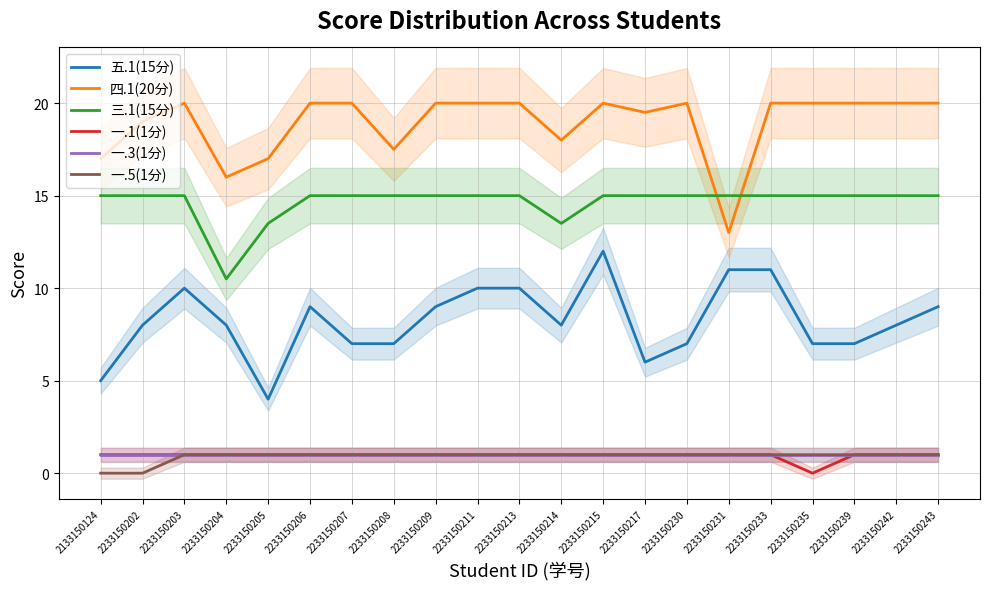

The 一.5(1分) series shows 1.5 at 2233150243. True or false?

False